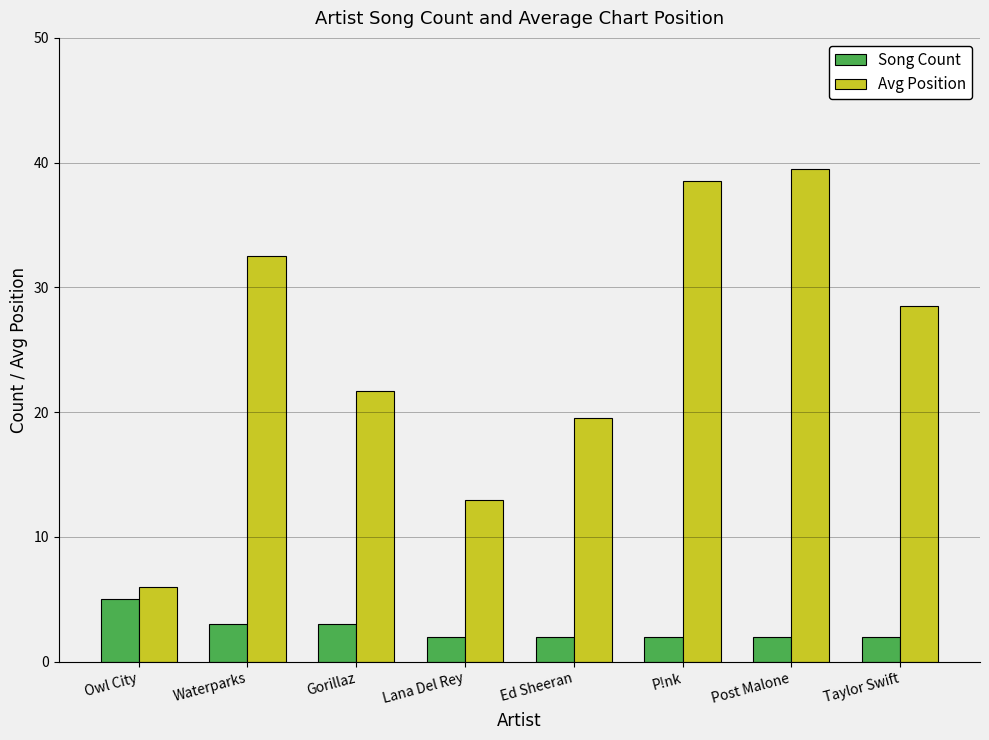

At how many categories does at least one series exceed 34?

2